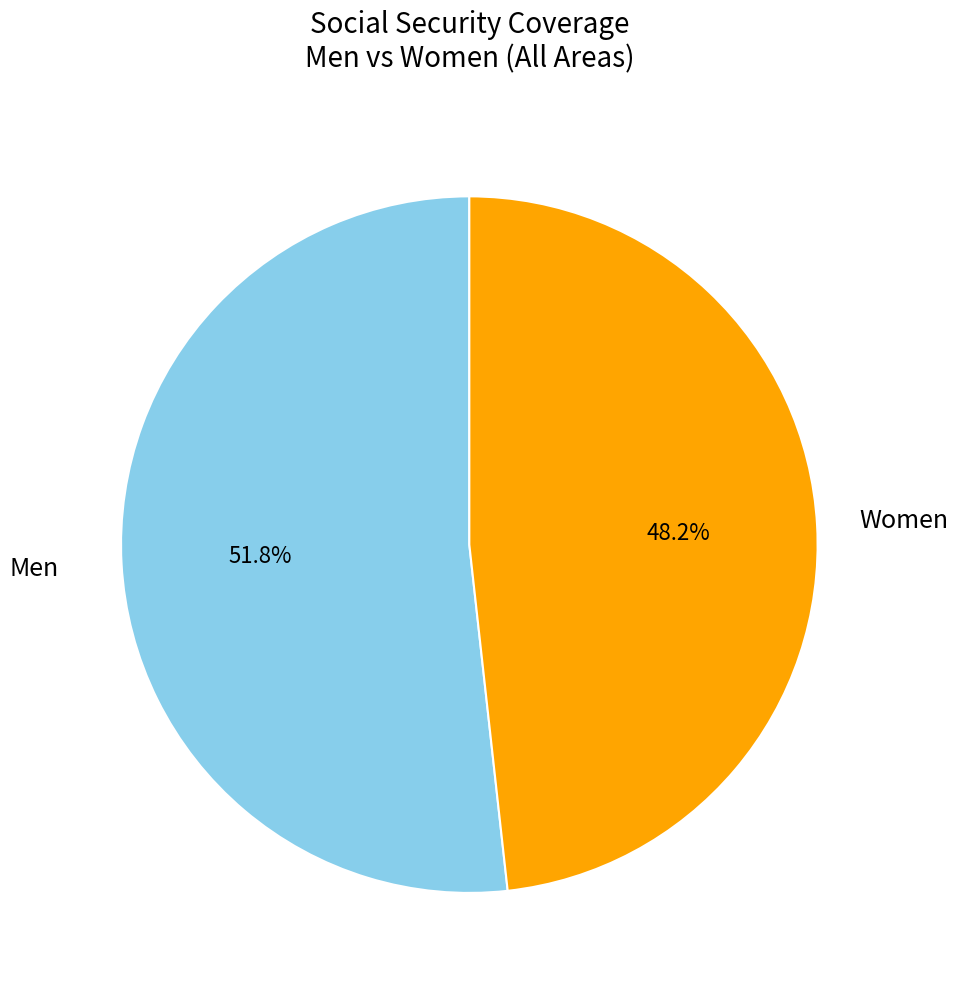

What is the largest slice in the pie chart?

Men